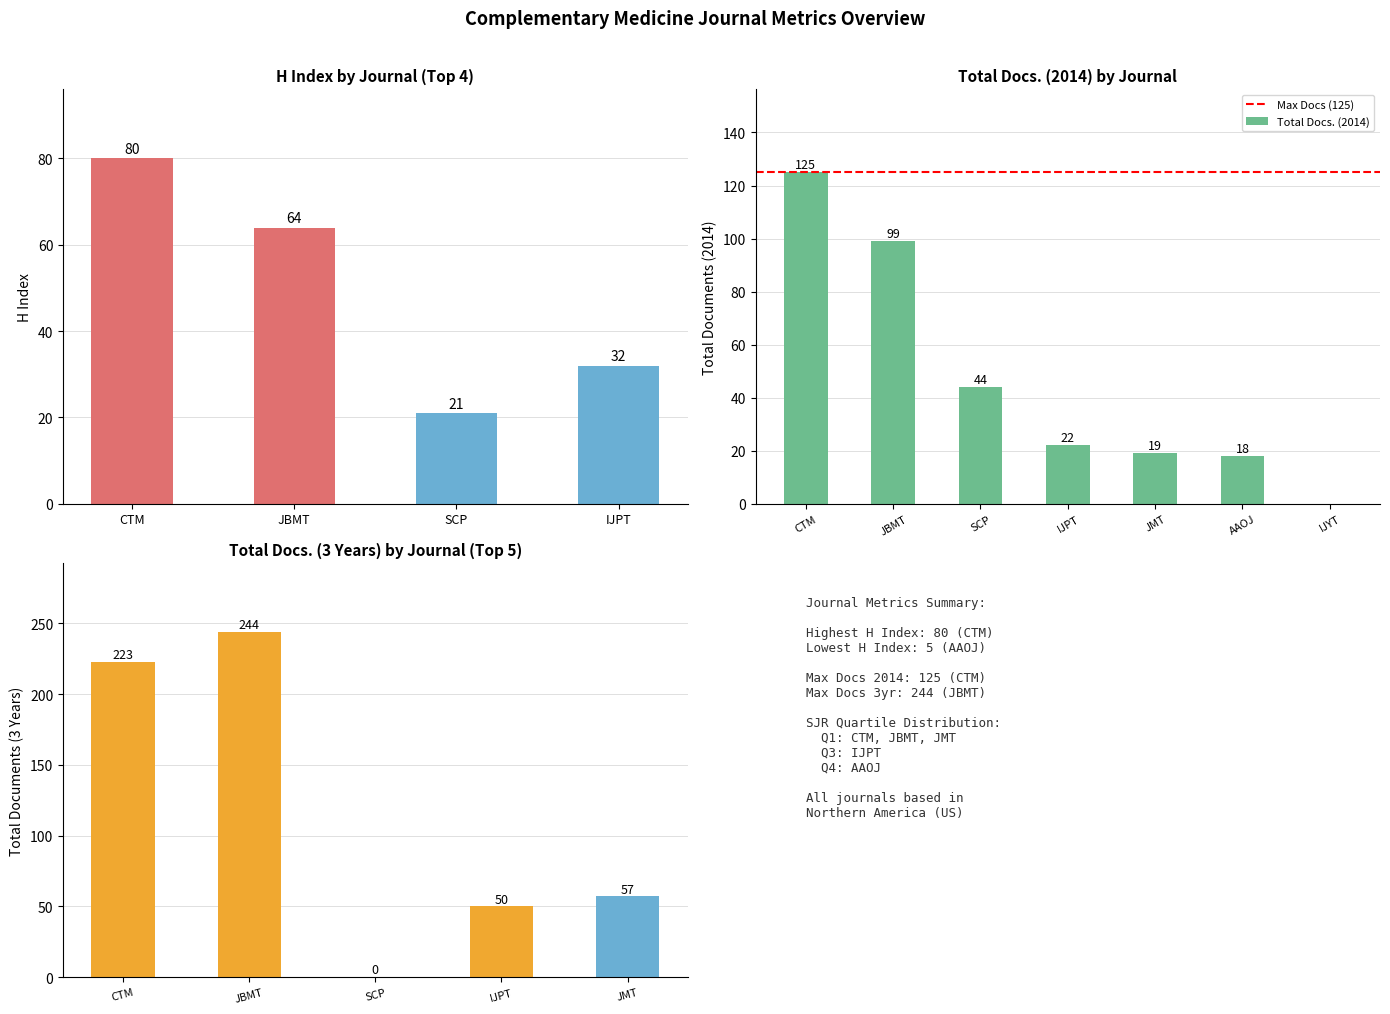

The H index series shows 27 at International journal of yoga therapy. True or false?

False